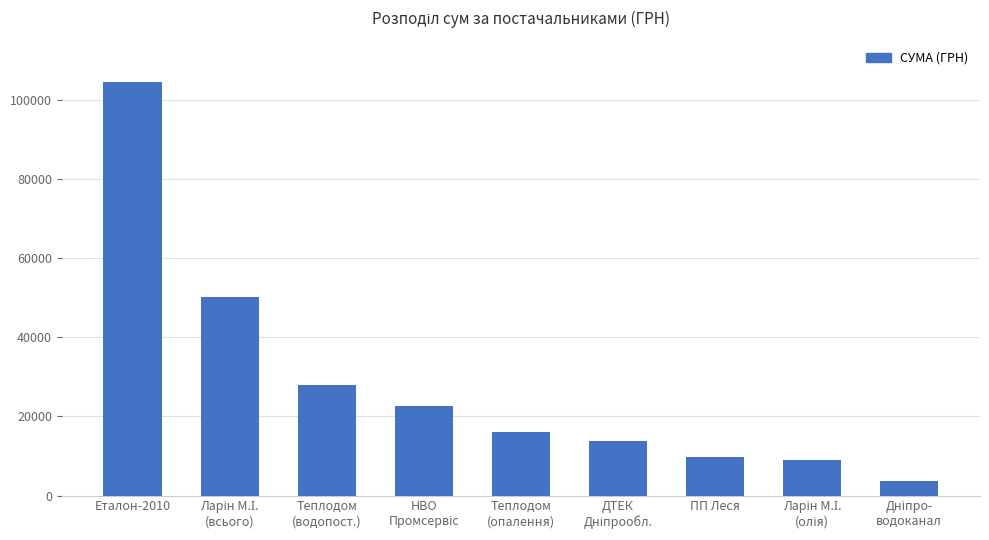

What is the value of the 6th bar from the left?

13757.5